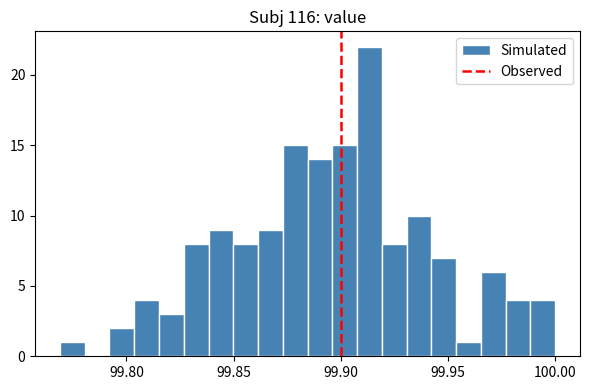

Around what value on the x-axis is the tallest bar? Give the approximate position of its centre, as read against the axis.

99.915